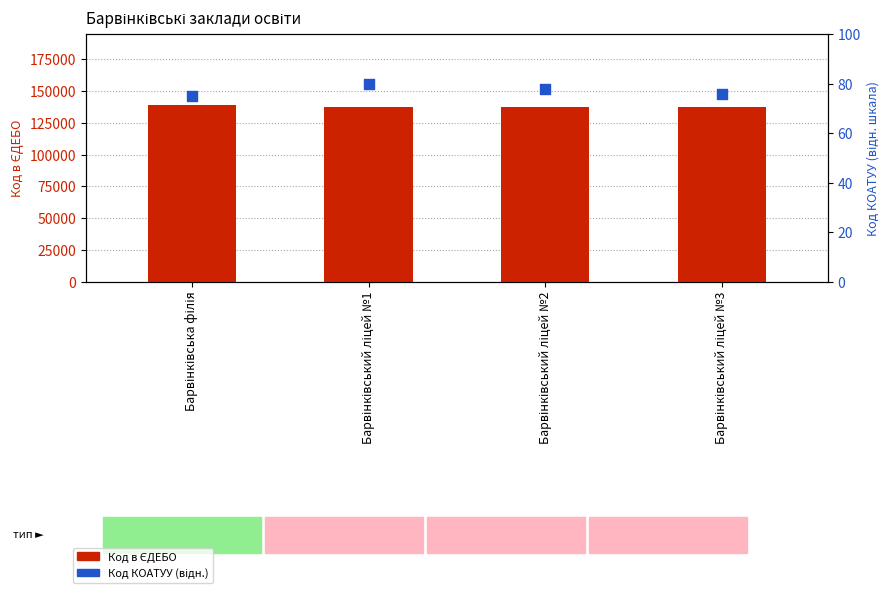

What is the total value across all series at Барвінківський ліцей №1?

137841